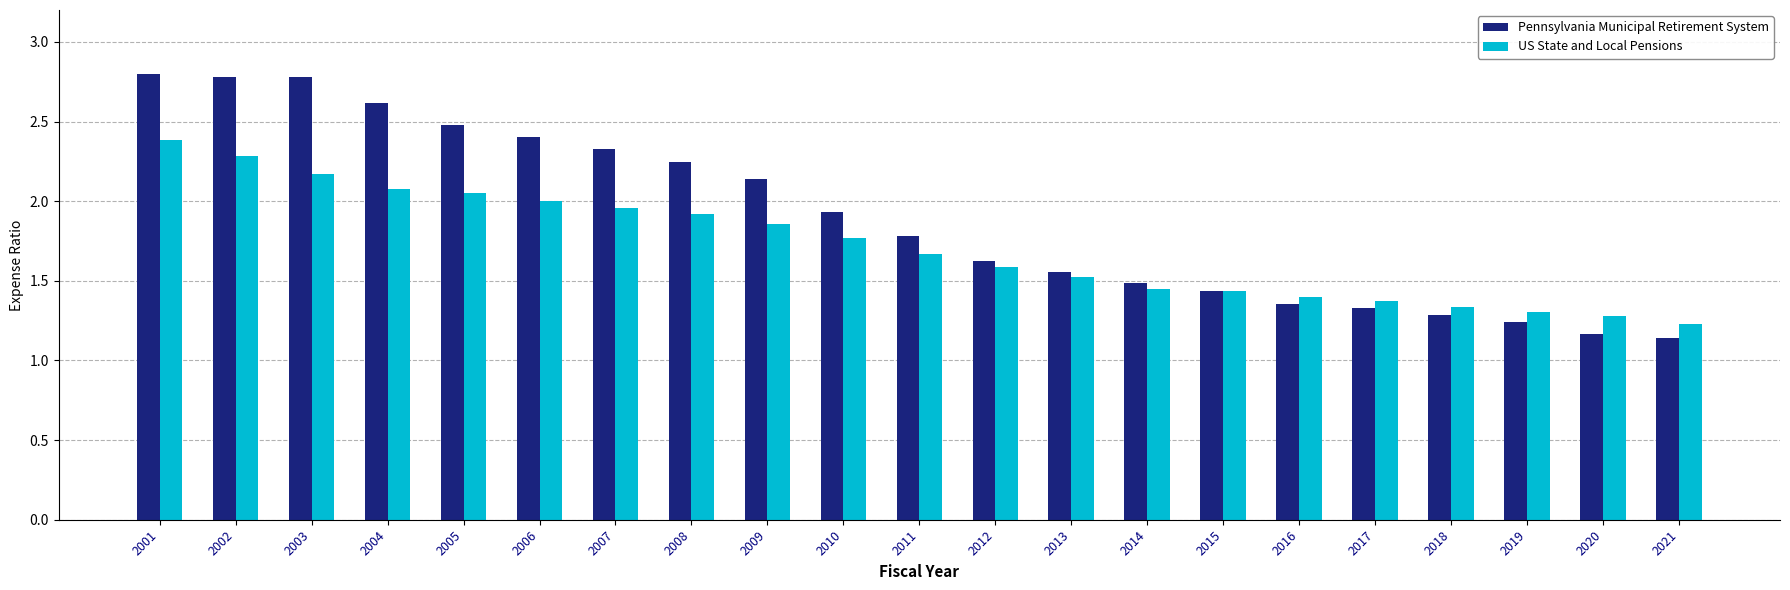

Rank the series at 2017 from highest to lowest value.

US State and Local Pensions, Pennsylvania Municipal Retirement System